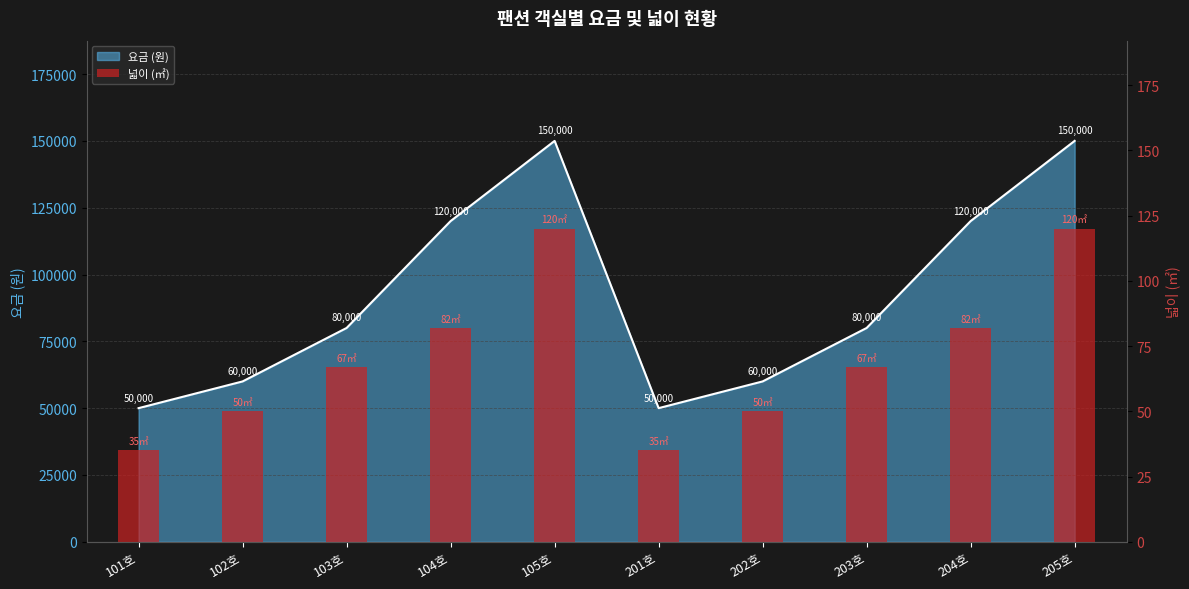

Reading right to left, extract all data points from this chart.

205호=120	204호=82	203호=67	202호=50	201호=35	105호=120	104호=82	103호=67	102호=50	101호=35